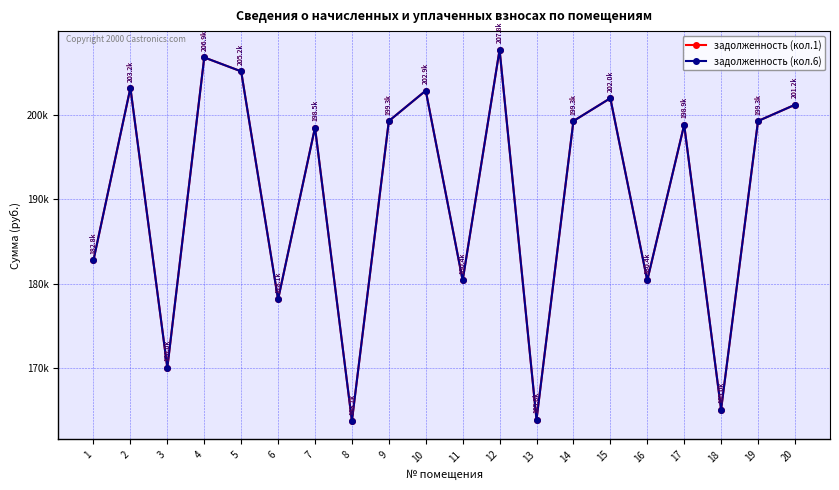

At which category does the chart reach its peak across all series?

12